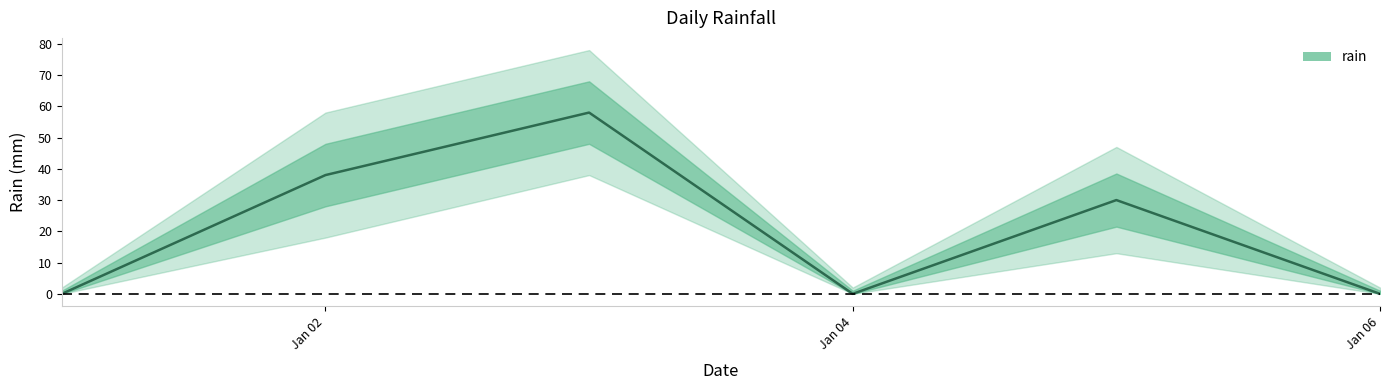

What is the average value?

21